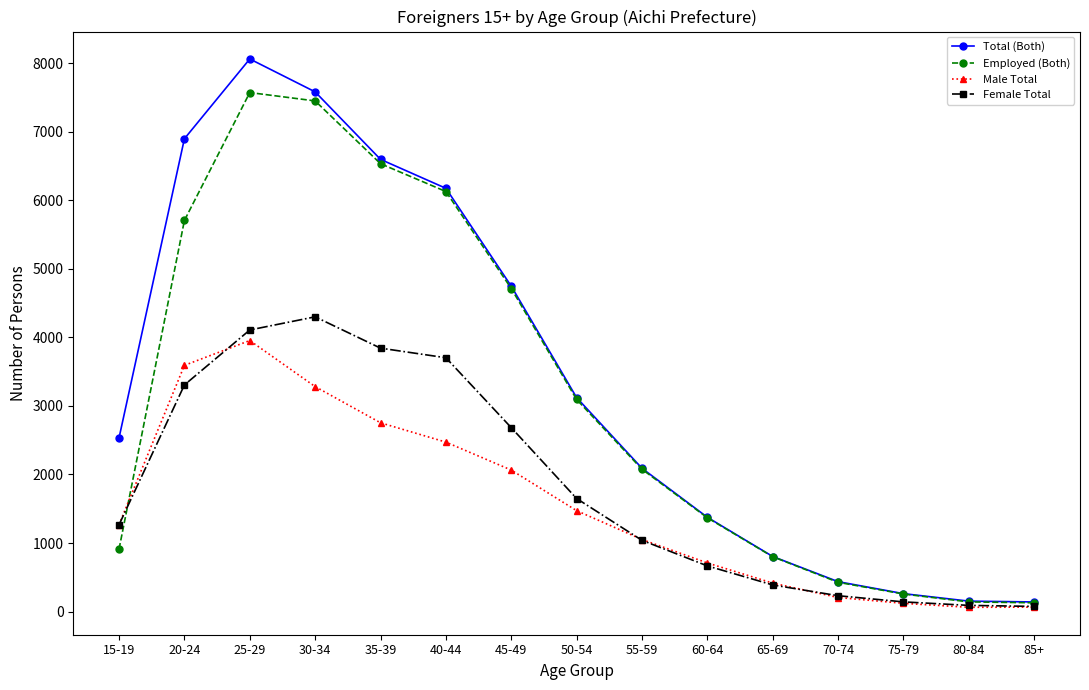

True or false: Female Total has a value of 3703 at 40-44.

True